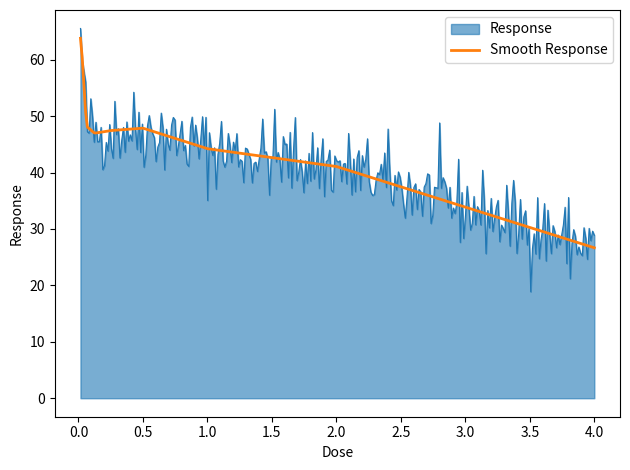

Which series has the widest spread of values?

Response